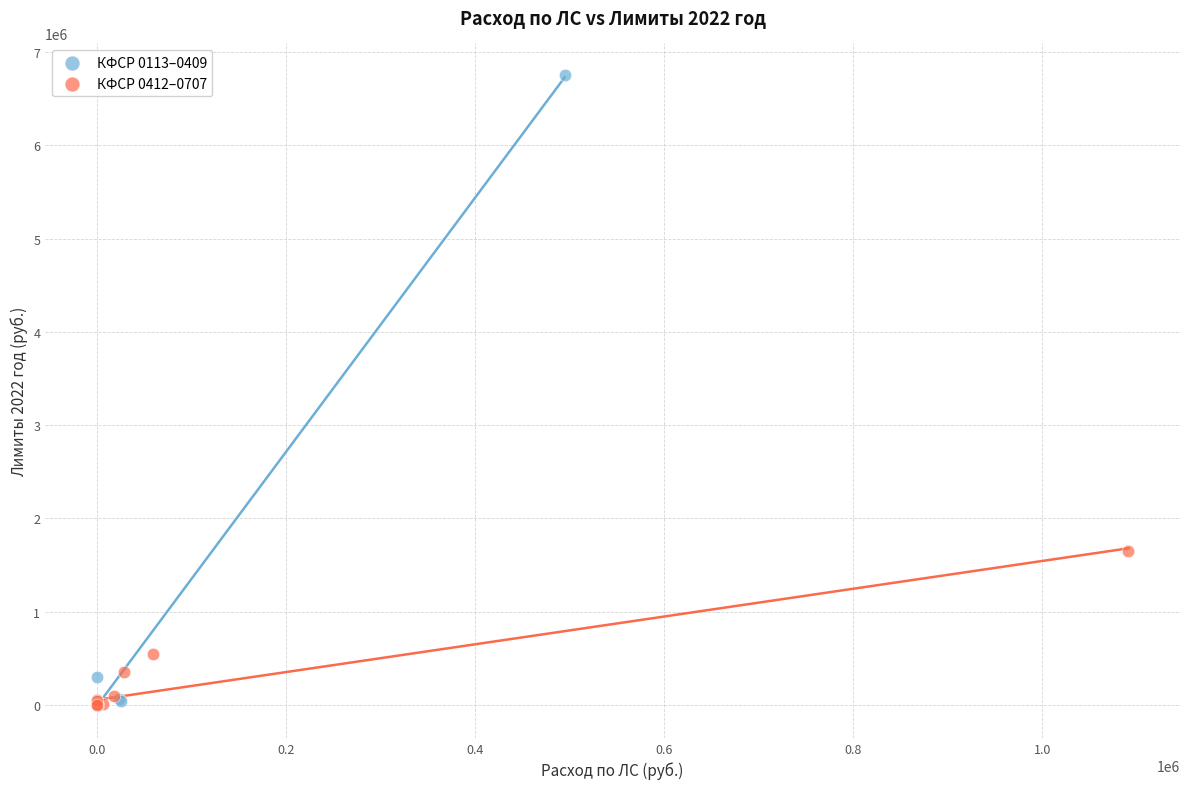

Which series has the widest spread of Y values?

КФСР 0113–0409